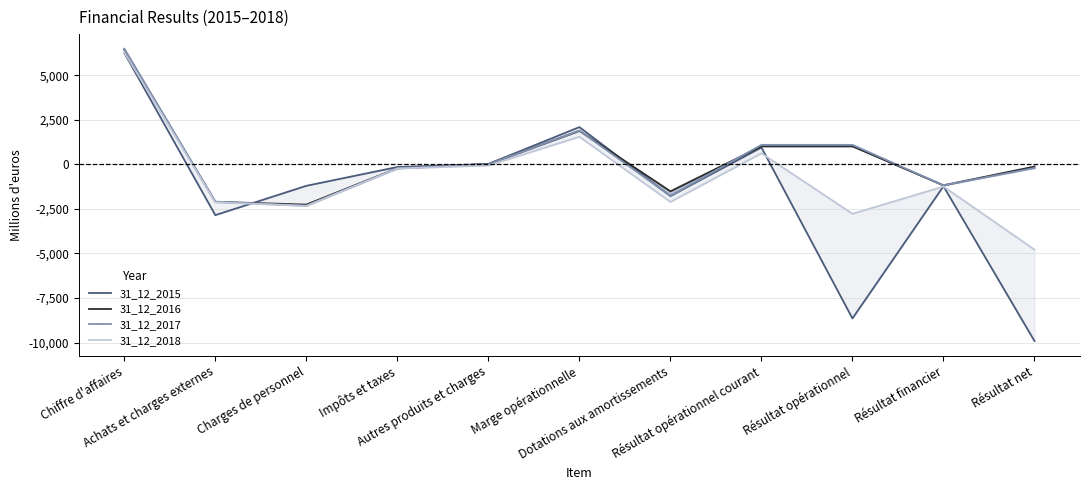

What is the lowest value of the 31_12_2016 series?

-2256